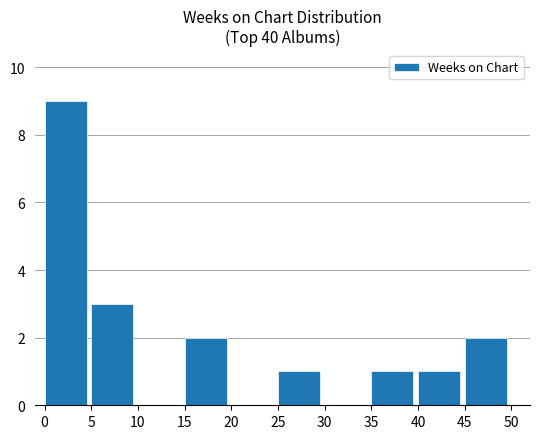

What is the sum of all values?

19